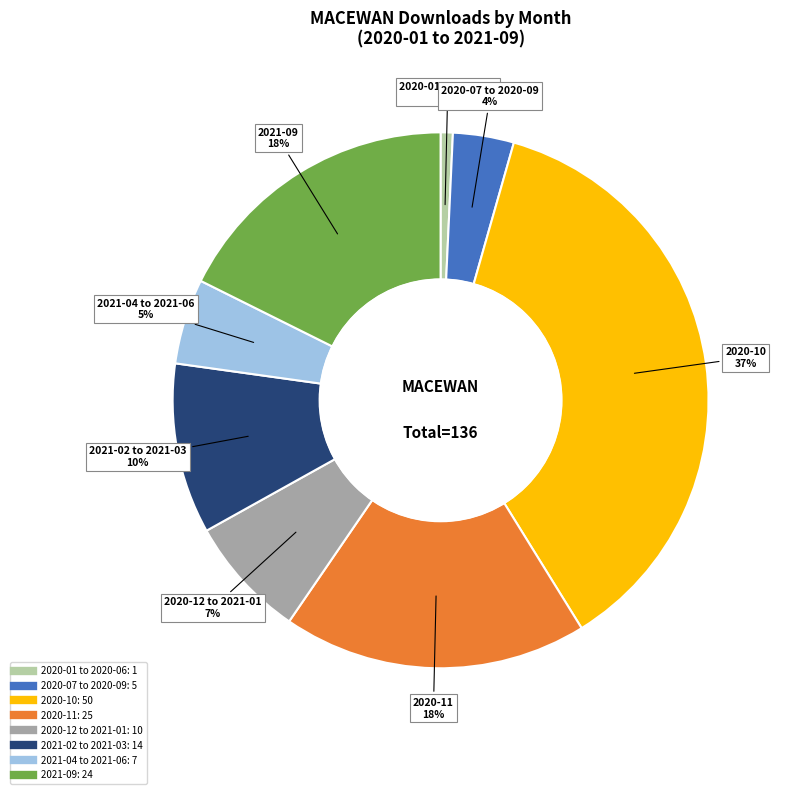

Is there a majority slice in this chart?

No